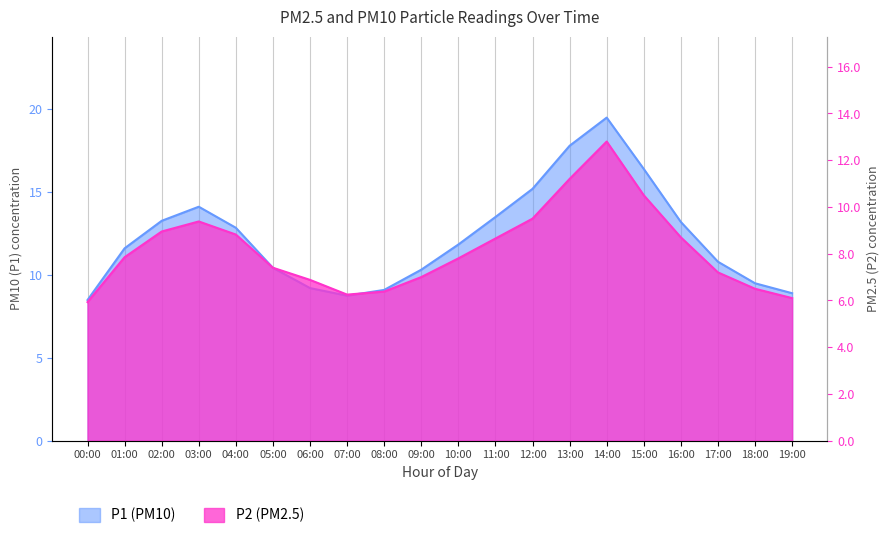

The P2 series shows 10.3 at 06:00. True or false?

False